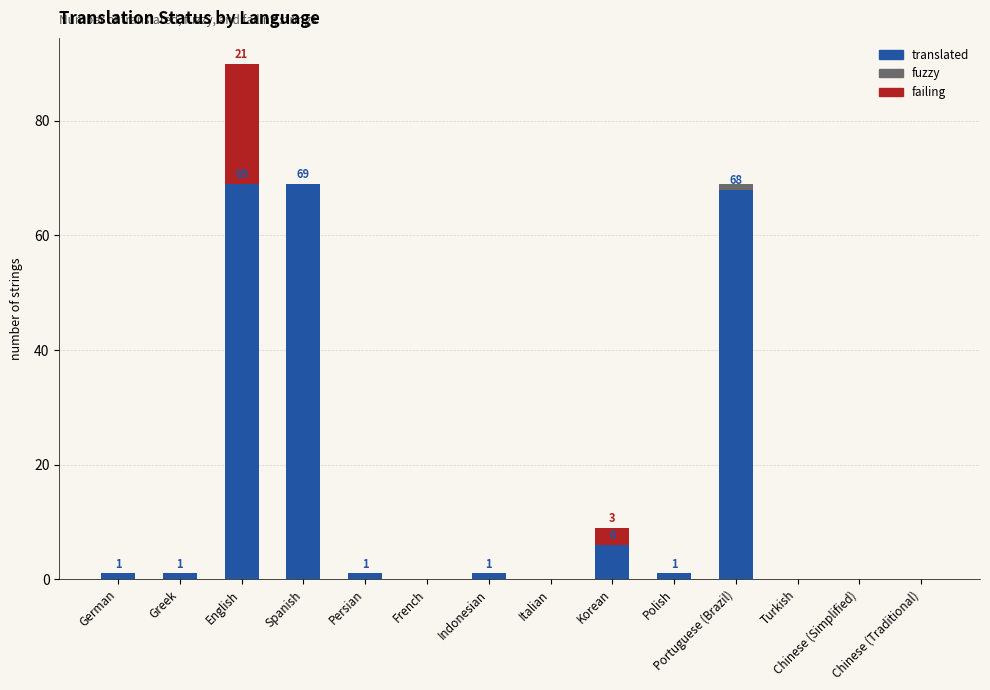

True or false: translated has a value of 10 at Korean.

False